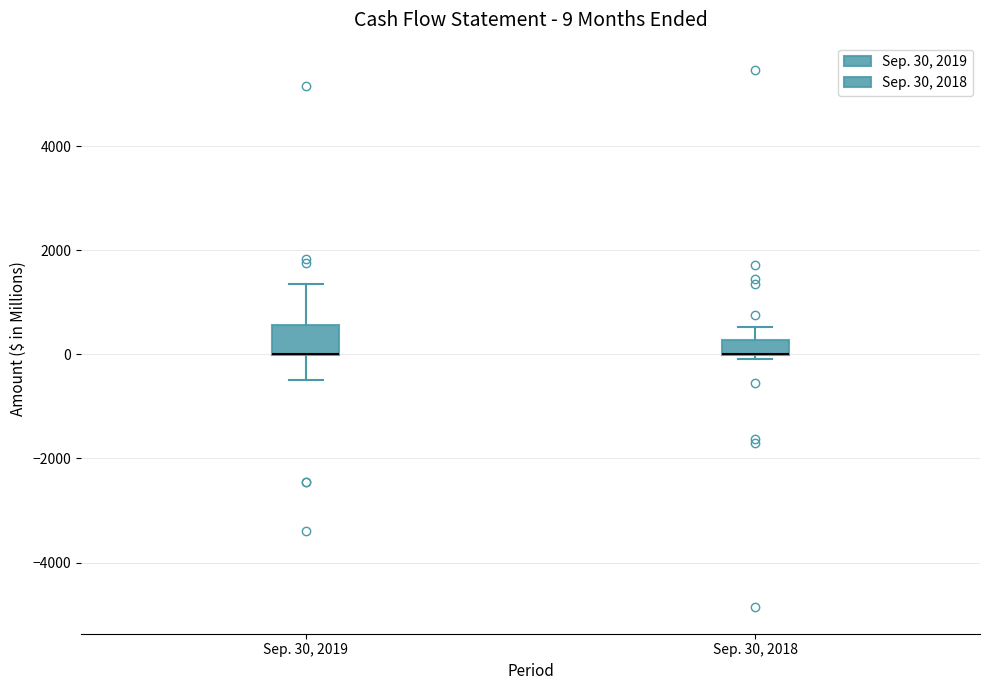

Comparing the boxes themselves (not the whiskers), which one is the tallest?

Sep. 30, 2019